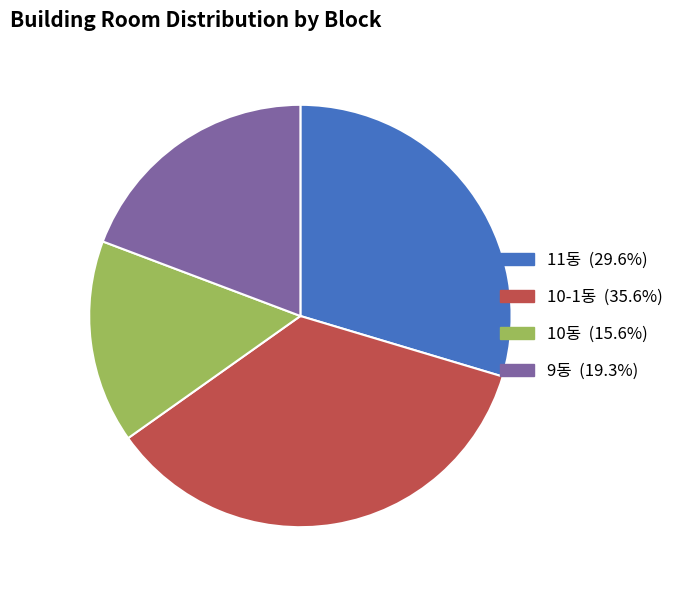

Does any single category account for the majority?

No